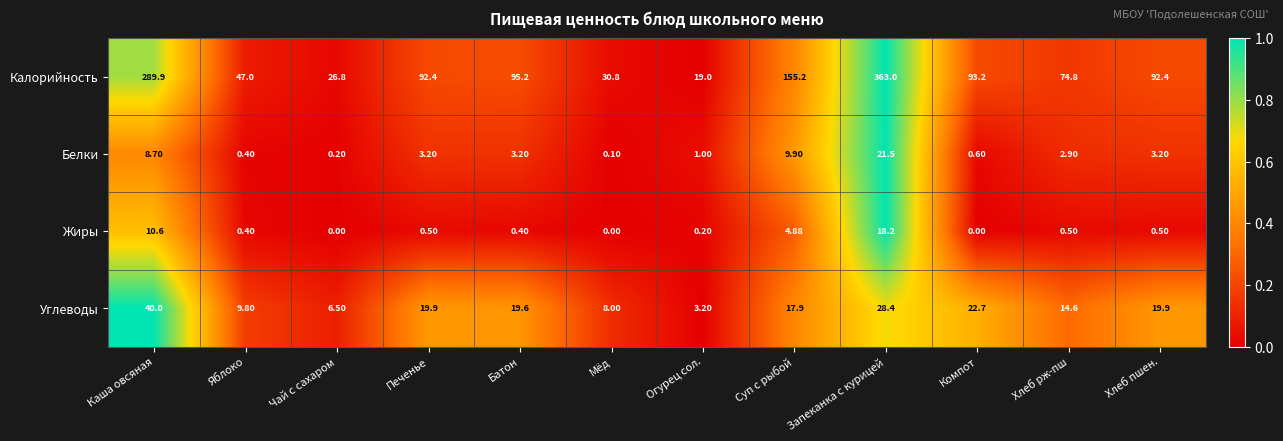

How many data points in Углеводы are less than 19?

6